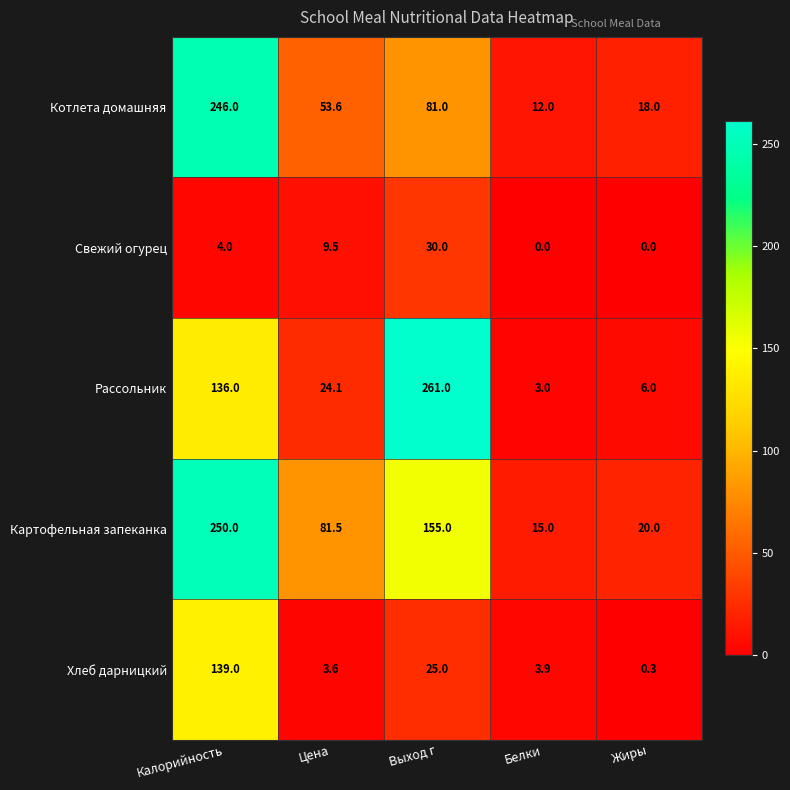

What is the sum of all Хлеб дарницкий values?

171.8